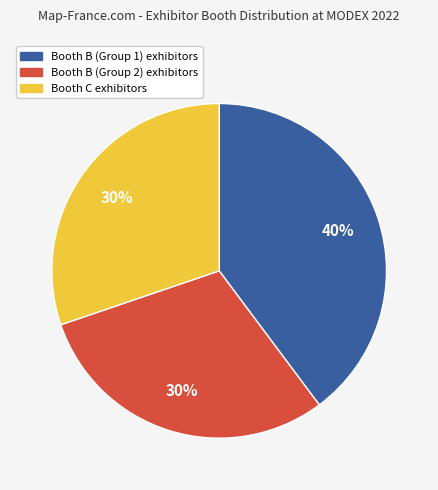

Is the sum of Booth C exhibitors and Booth B (Group 2) exhibitors greater than half?

Yes